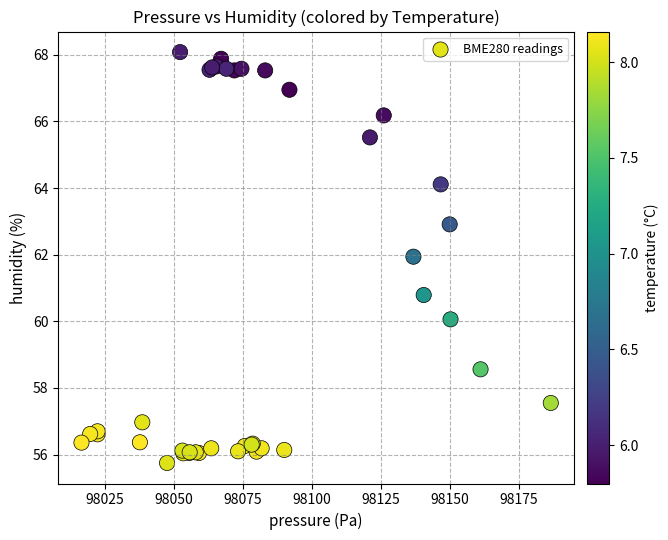

What Y value in the scatter plot is closest to 61?

60.8